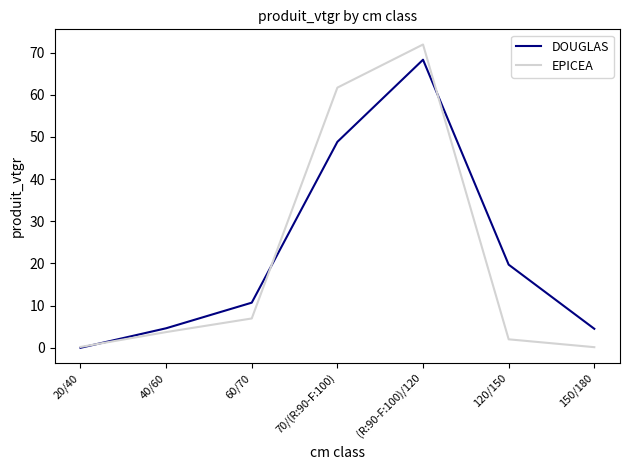

Is it true that DOUGLAS equals 4.6 at 40/60?

True